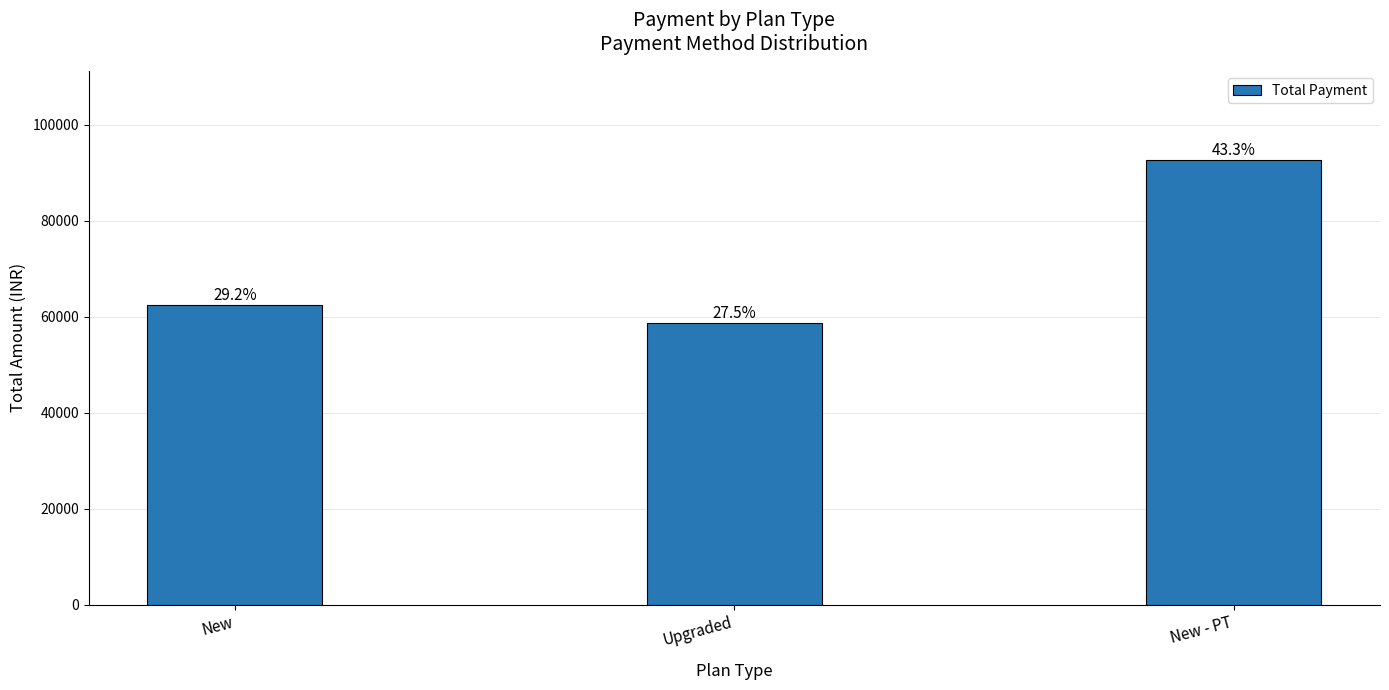

How many bars are there in total?

3